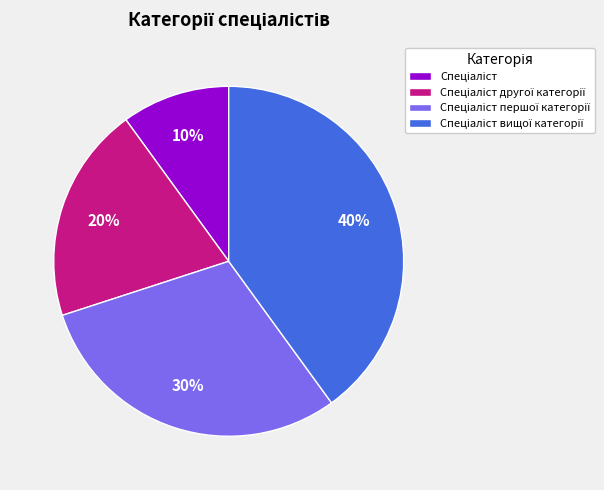

Does any single category account for the majority?

No